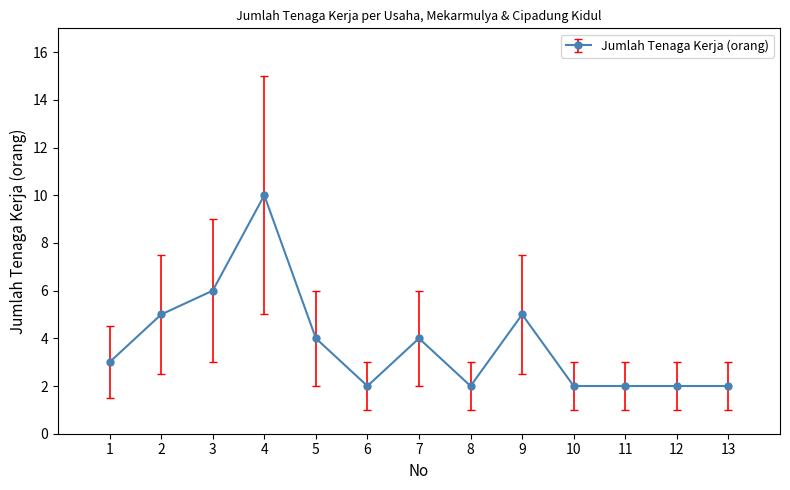

What is the minimum value shown in the chart?

2